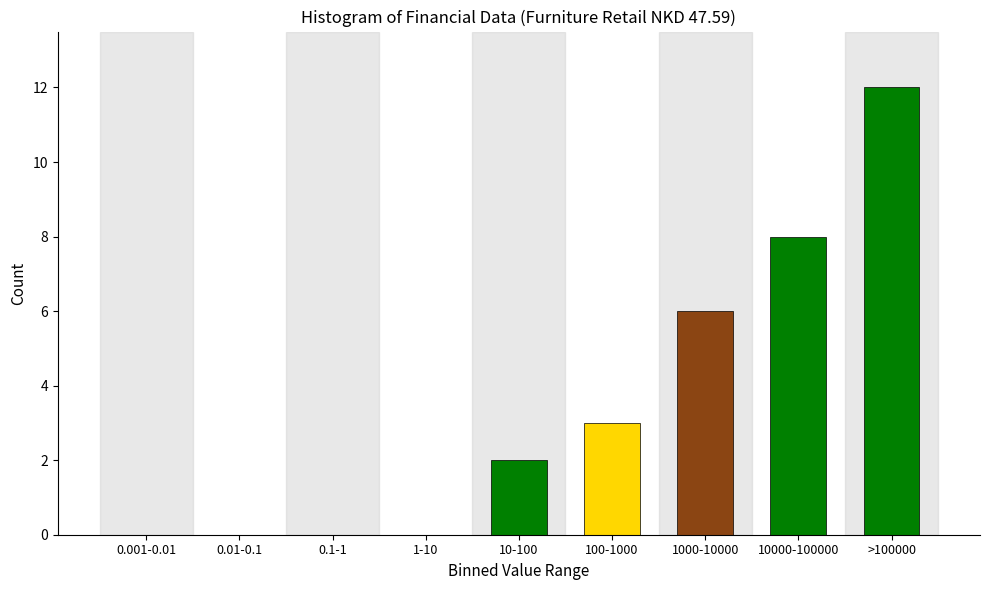

Reading left to right, extract all data points from this chart.

0.001-0.01=0	0.01-0.1=0	0.1-1=0	1-10=0	10-100=2	100-1000=3	1000-10000=6	10000-100000=8	>100000=12